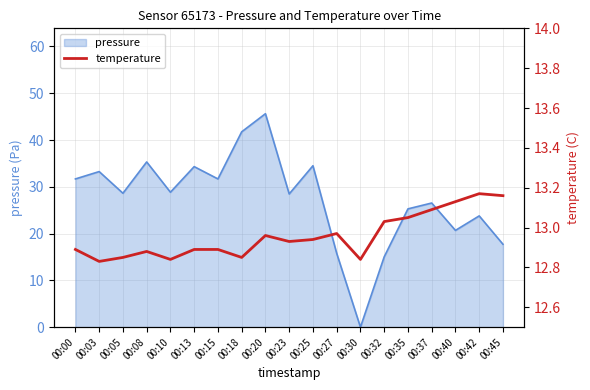

True or false: pressure has a value of 41.8 at 00:18.

True